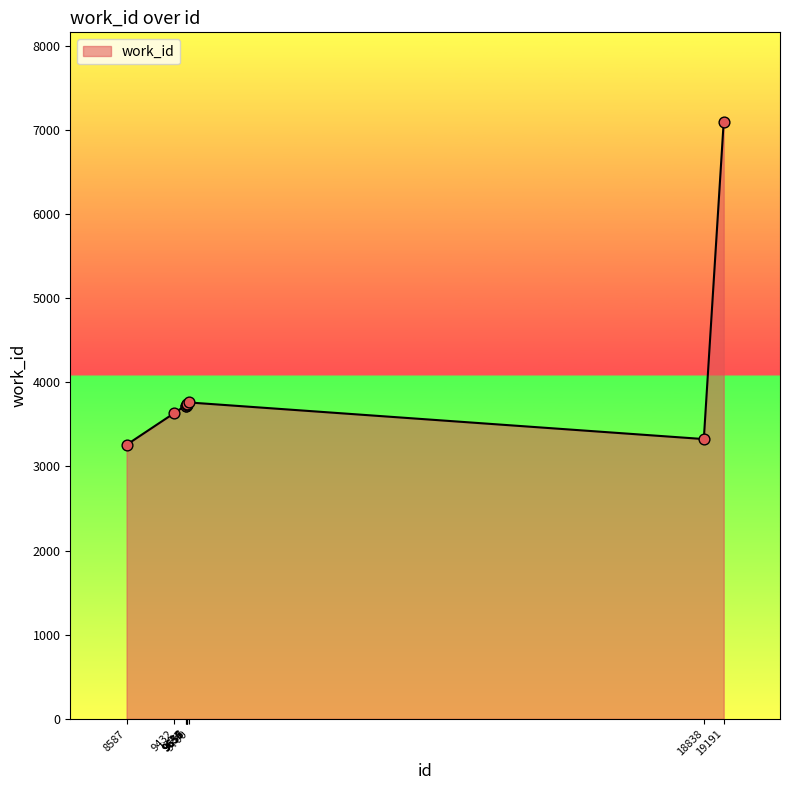

What is the change in value from 9635 to 19191?

+3372